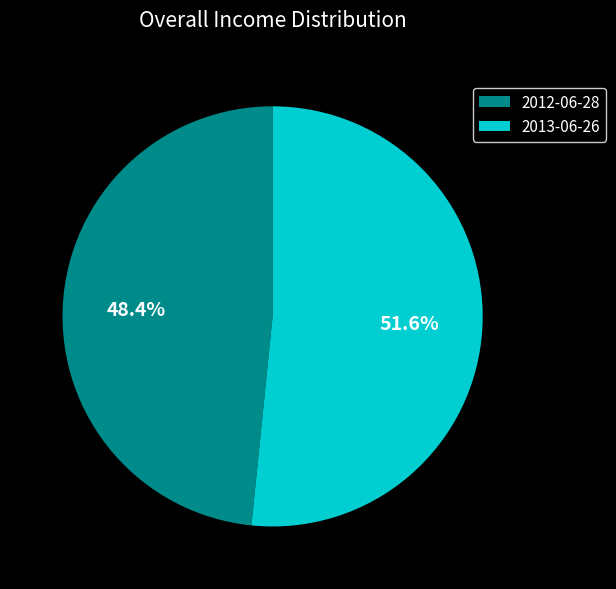

To the nearest percent, what is the average slice percentage?

50%